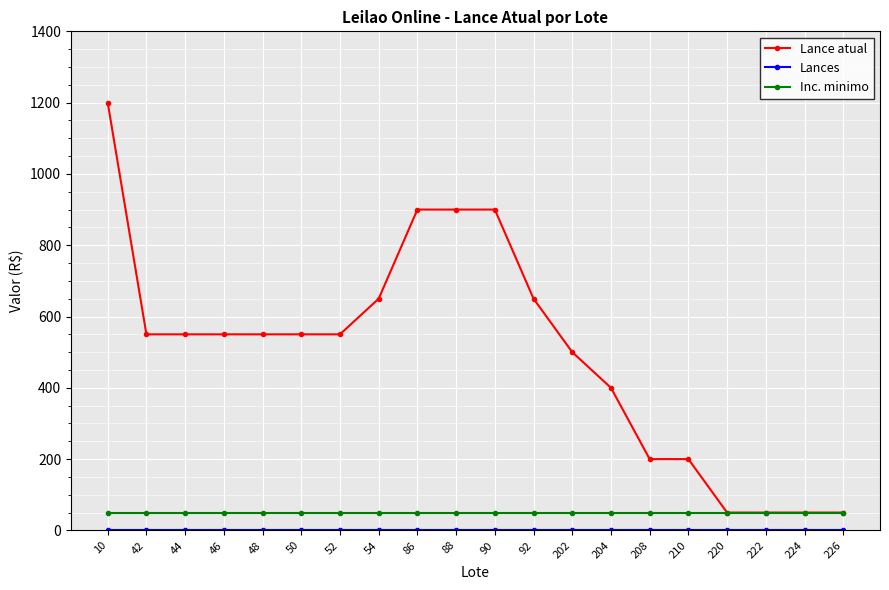

At which label does Lance atual first exceed 550?

10